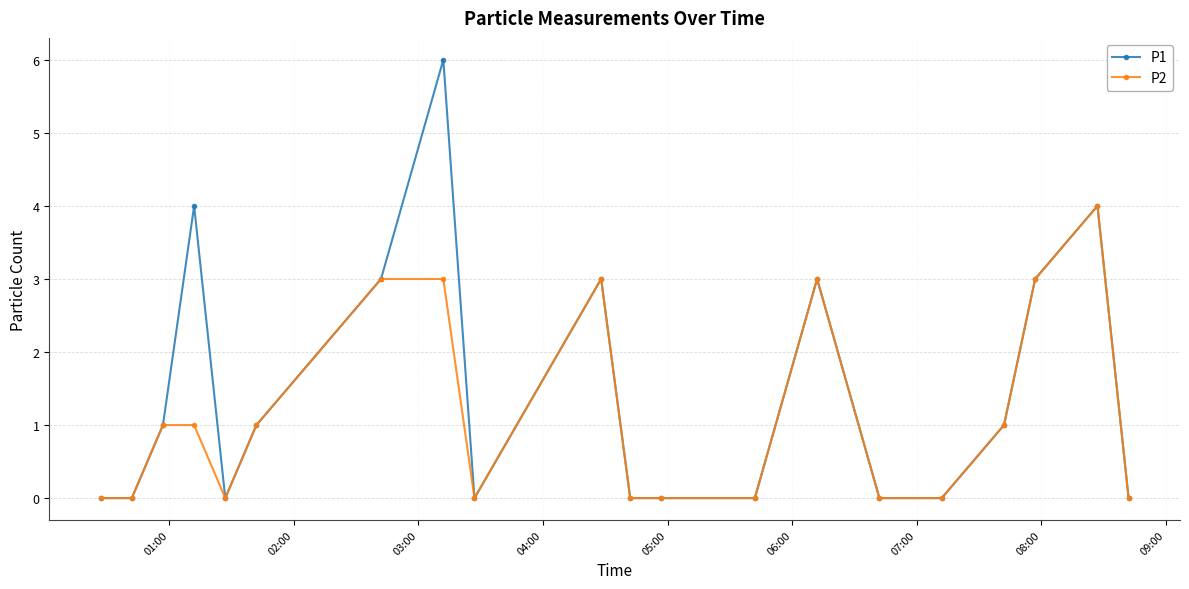

What is the maximum value shown in the chart?

6